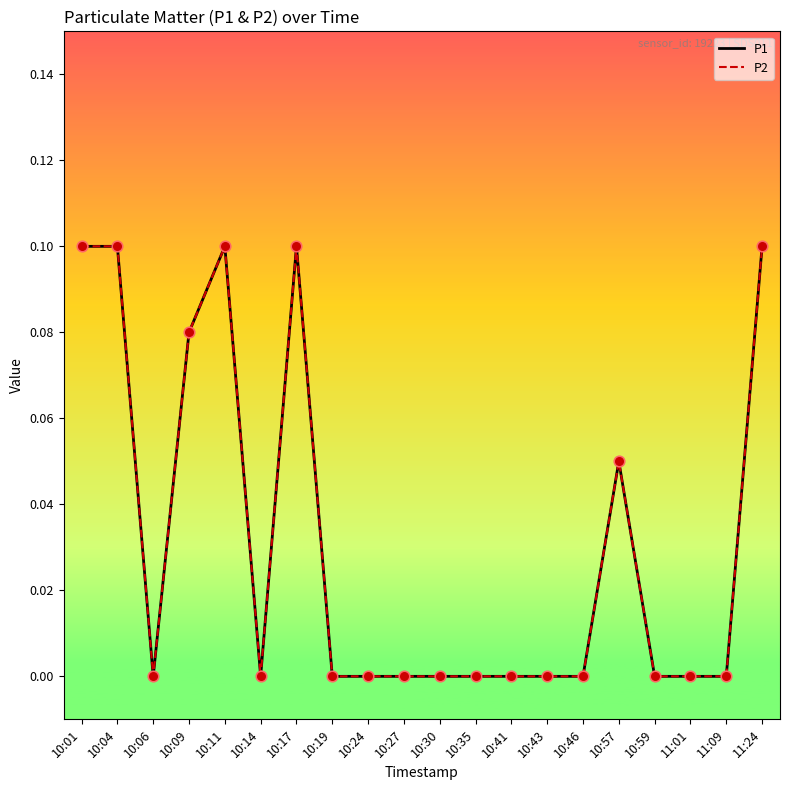

Does the chart have visible grid lines?

No